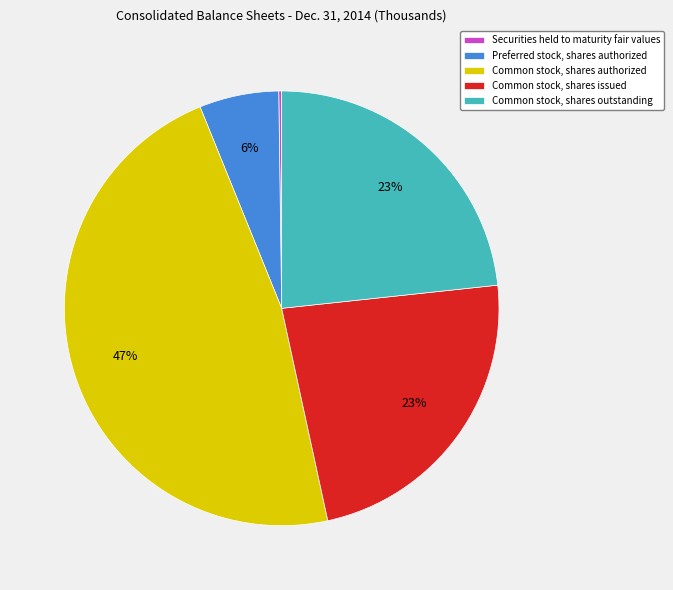

Does any single category account for the majority?

No